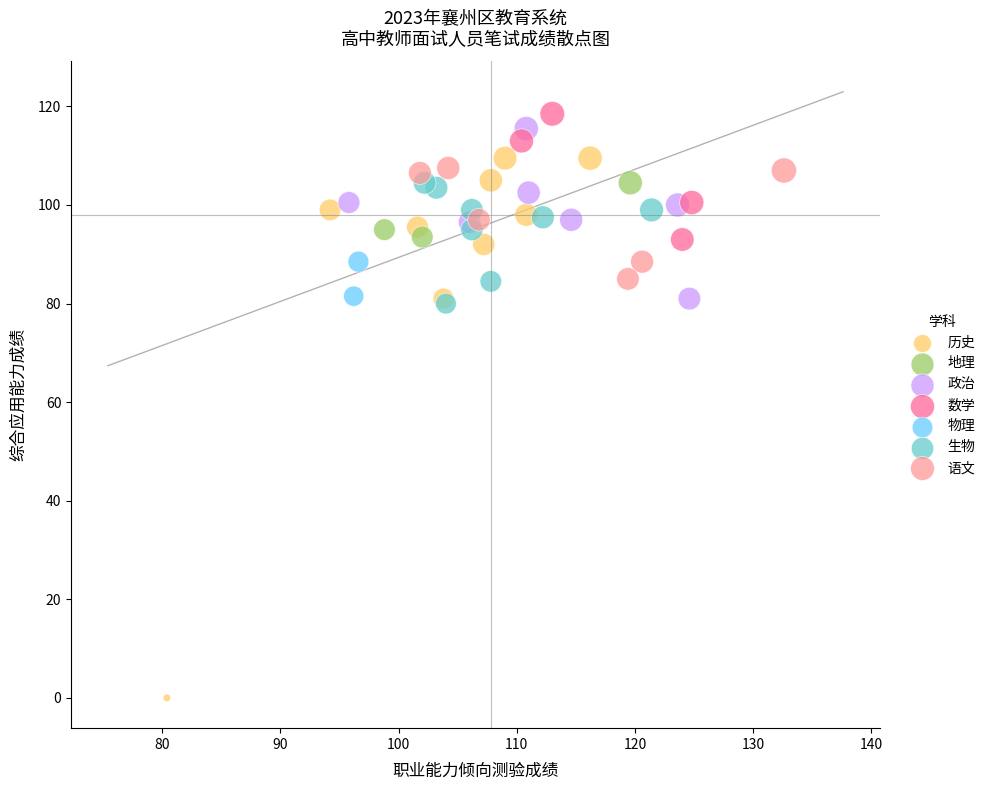

Which series has the largest Y range (max minus min)?

历史